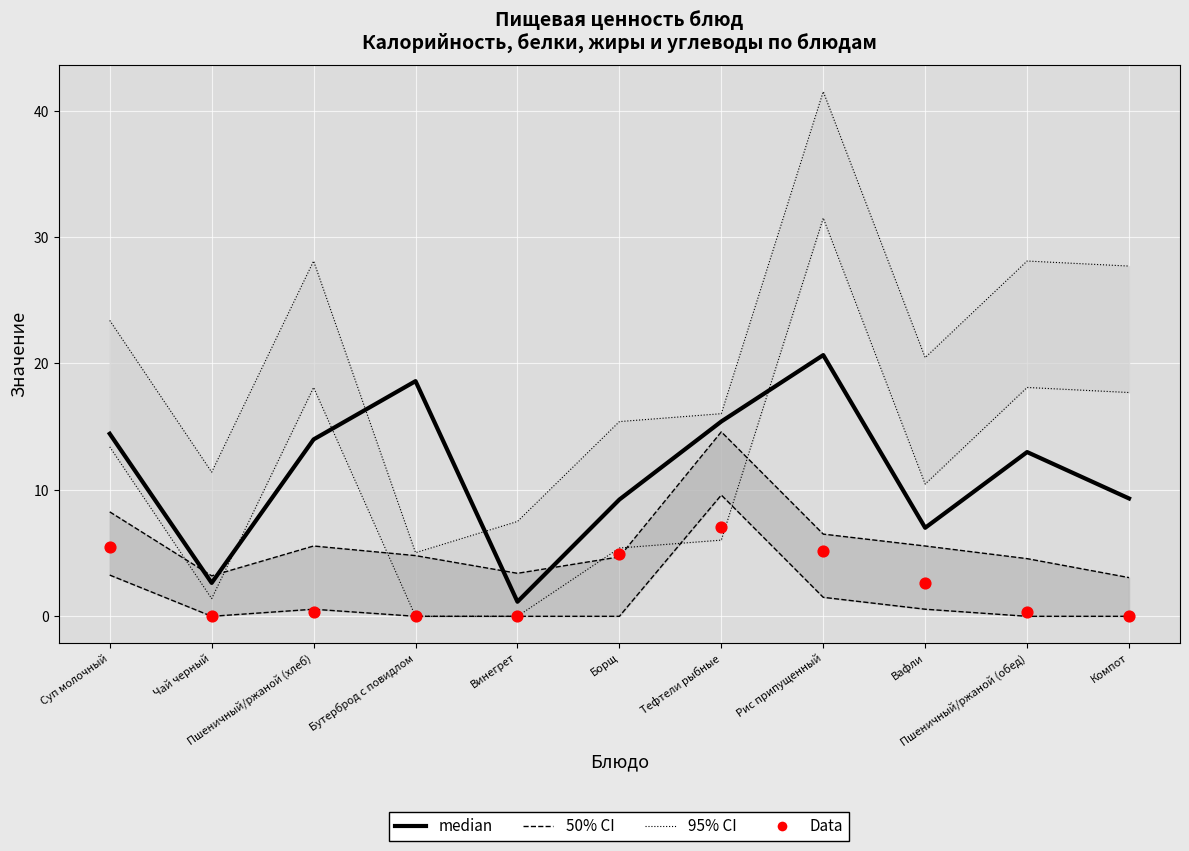

What is the total value across all series at Компот?

40.1